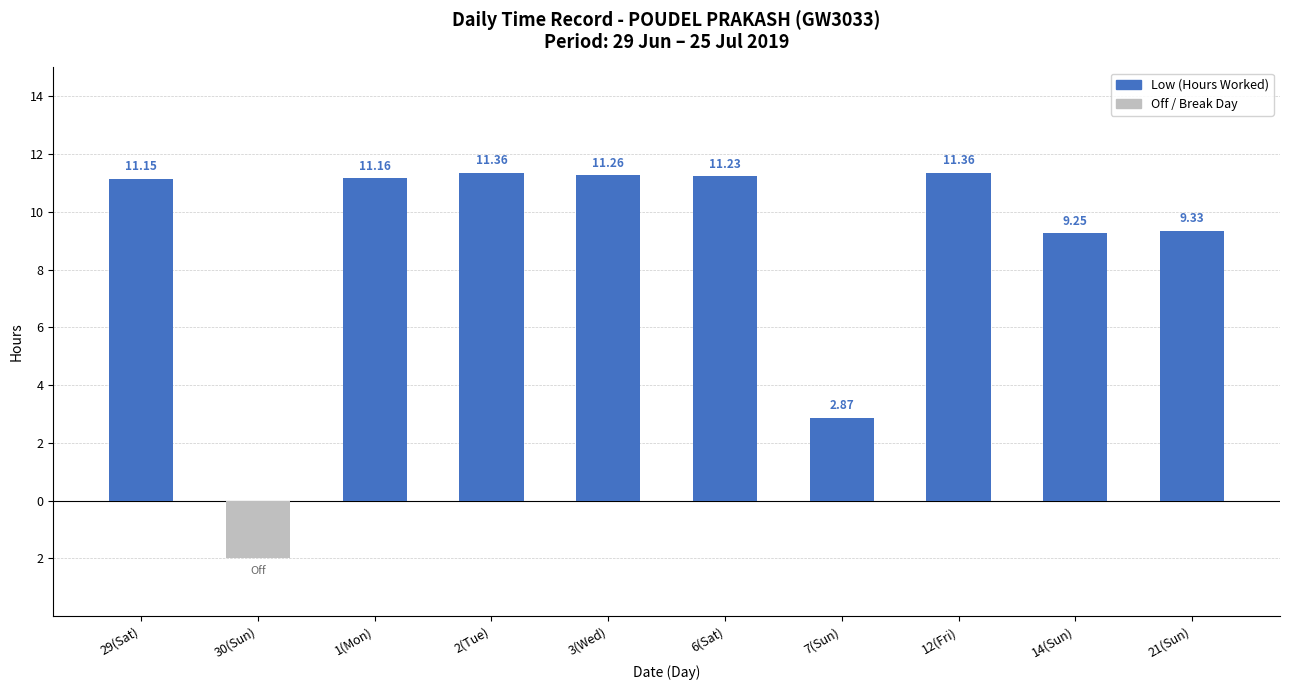

Is the value of Off / Break Day at 1(Mon) greater than the value of Low (Hours Worked) at 21(Sun)?

No